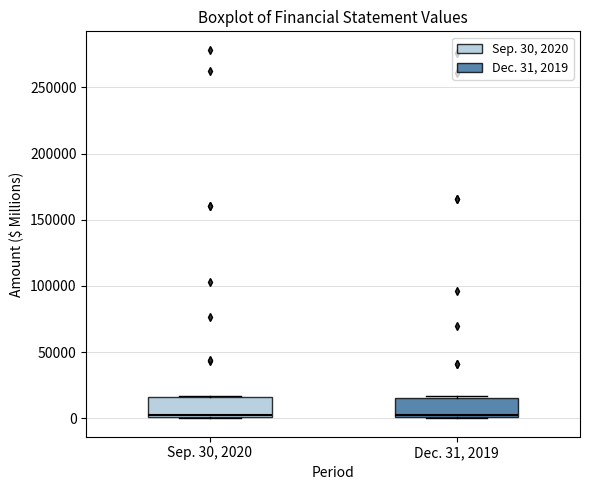

Reading left to right, transcribe this box plot: for each box, give where its median line is, the range the box spans, and where its two whiskers end, as read against the y-axis. The values are not printed on the chart, so give them approximately, as read against the axis.

Sep. 30, 2020: median 5000, box 0 to 15000, whiskers 0 to 15000
Dec. 31, 2019: median 0, box 0 to 15000, whiskers 0 to 15000